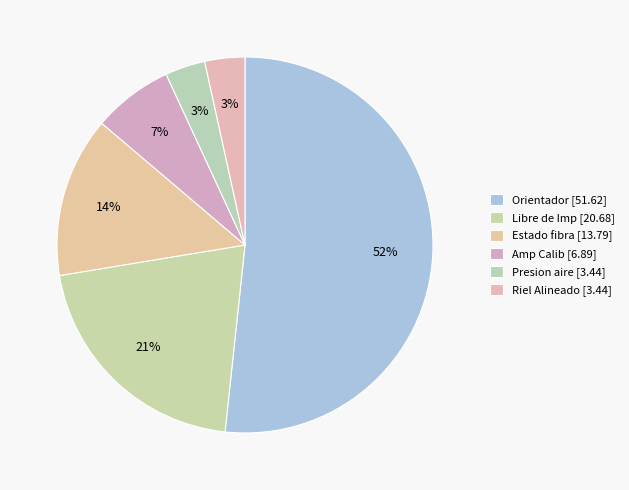

How many segments does this pie chart have?

6